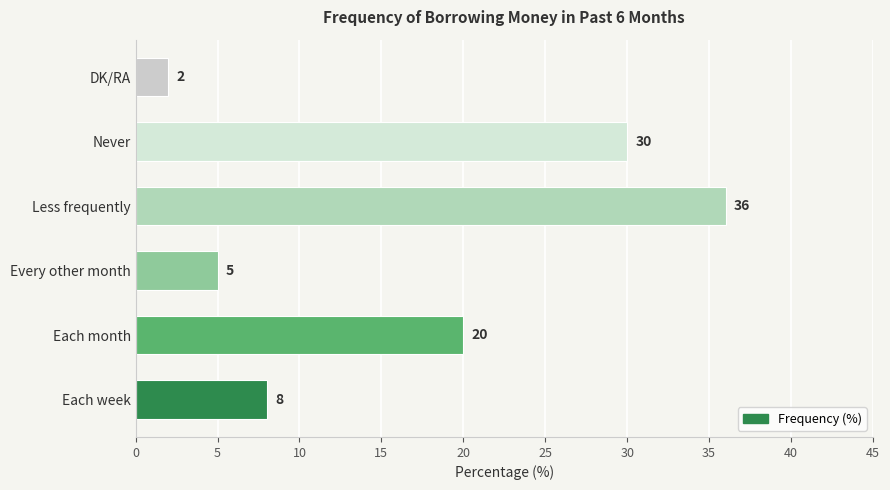

What is the ratio of the value at Each month to the value at Every other month?

4.0